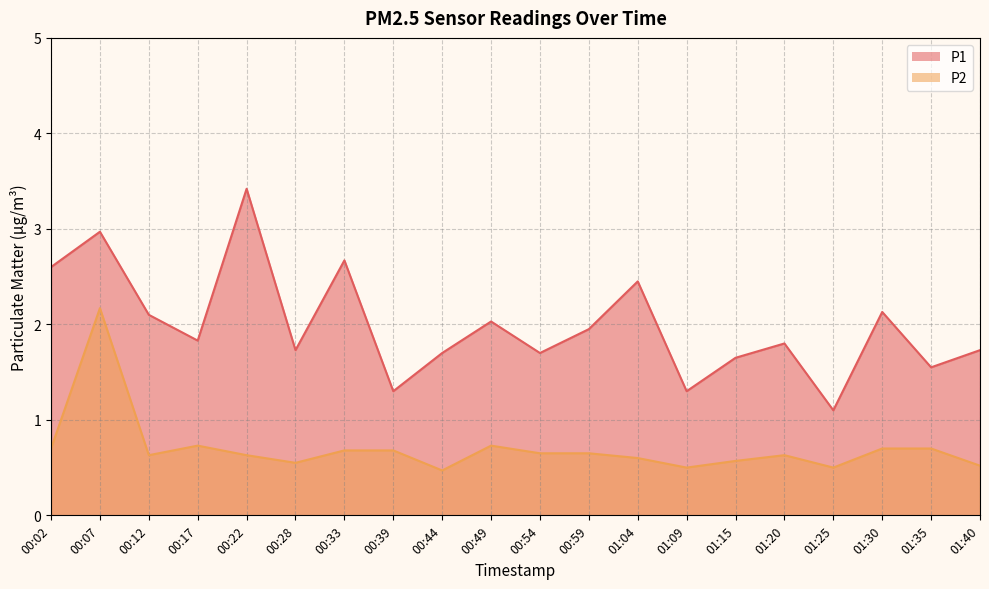

What position from the left is 00:12?

3